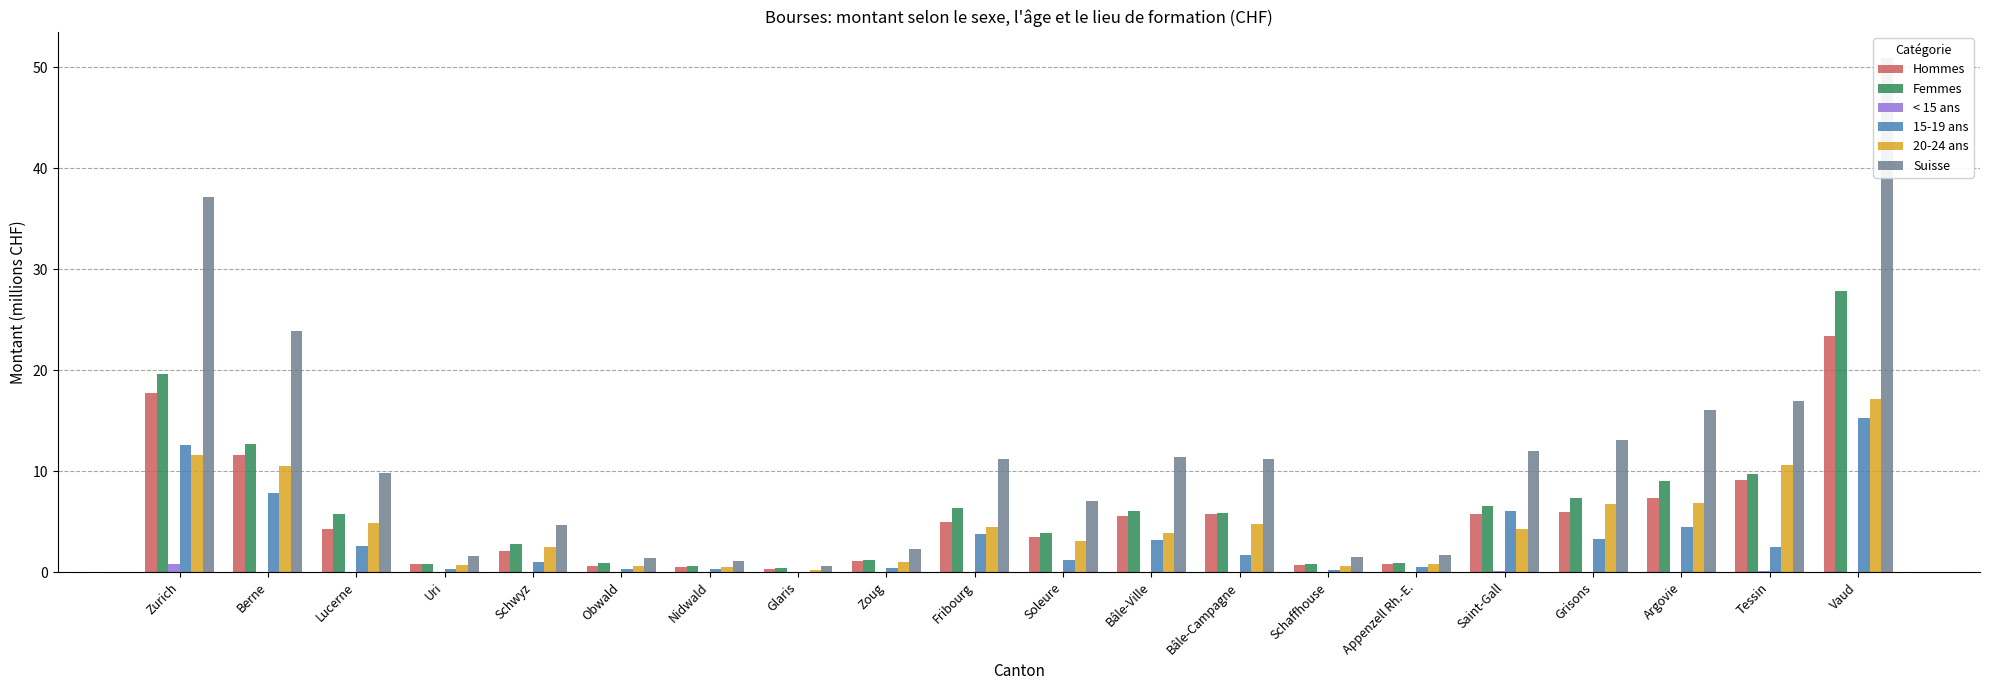

What position from the left is Grisons?

17